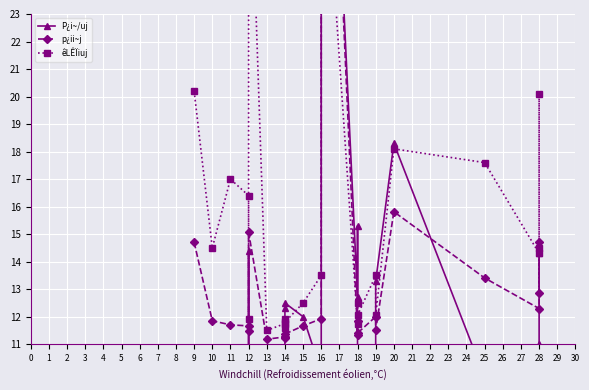

How many intersections are there between p¿ii~j and êLÊÏiuj?

2